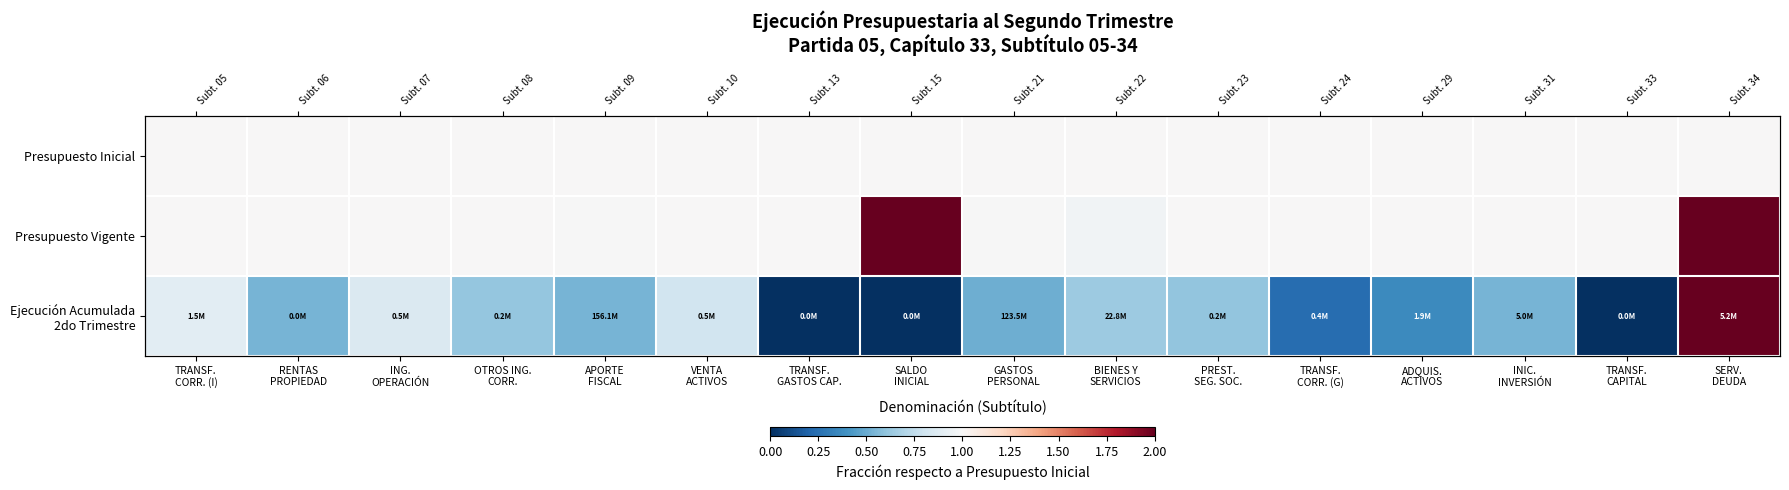

List the series in order of their peak value, lowest first.

Presupuesto Inicial, Ejecución Acumulada 2do Trimestre, Presupuesto Vigente